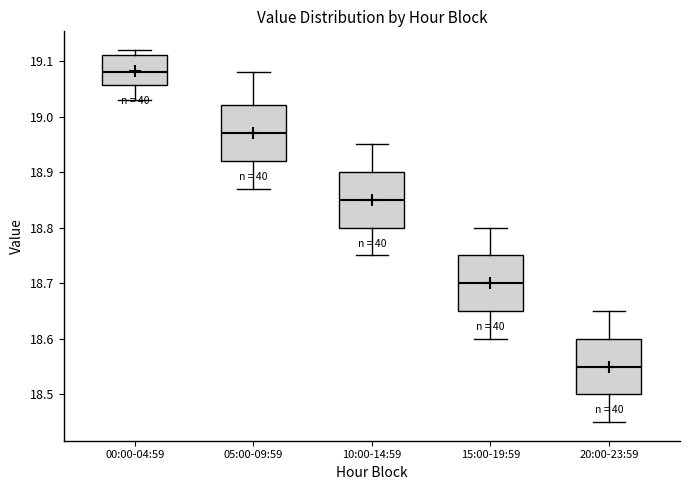

Reading left to right, transcribe this box plot: for each box, give where its median line is, the range the box spans, and where its two whiskers end, as read against the y-axis. The values are not printed on the chart, so give them approximately, as read against the axis.

00:00-04:59: median 19.08, box 19.06 to 19.11, whiskers 19.03 to 19.12
05:00-09:59: median 18.97, box 18.92 to 19.02, whiskers 18.87 to 19.08
10:00-14:59: median 18.85, box 18.80 to 18.90, whiskers 18.75 to 18.95
15:00-19:59: median 18.70, box 18.65 to 18.75, whiskers 18.60 to 18.80
20:00-23:59: median 18.55, box 18.50 to 18.60, whiskers 18.45 to 18.65